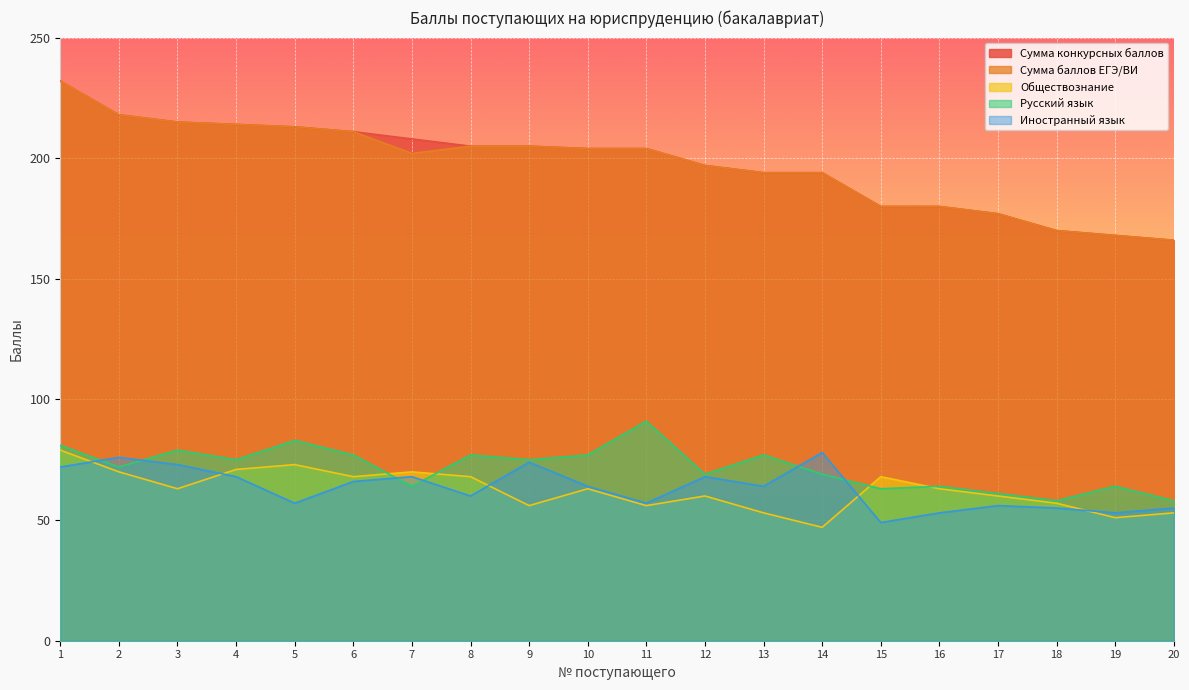

At 16, list the series in order from smallest to largest.

Иностранный язык, Обществознание, Русский язык, Сумма конкурсных баллов, Сумма баллов ЕГЭ/ВИ